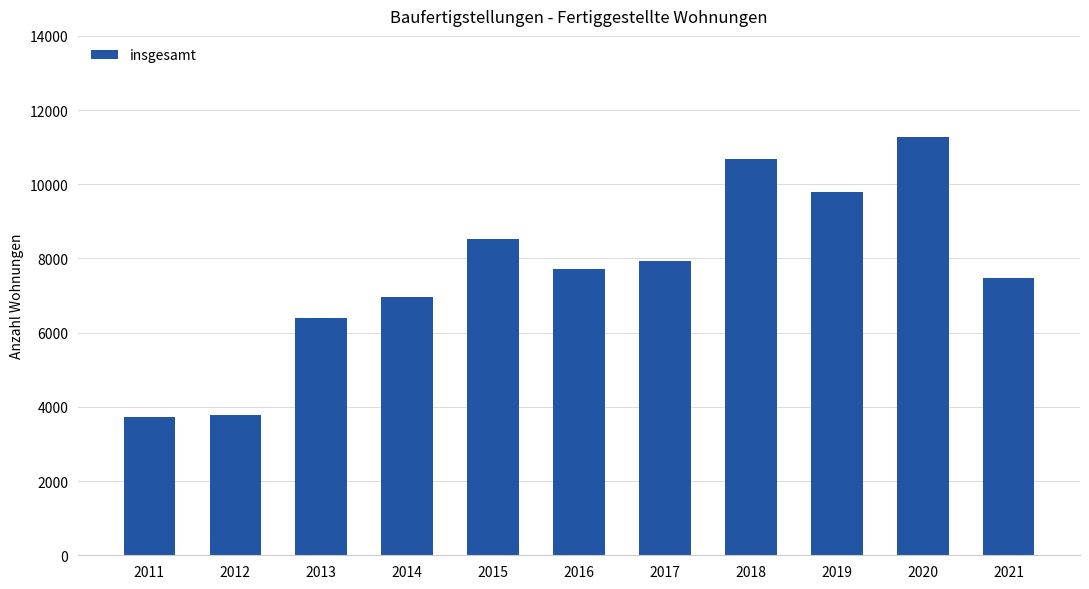

The value at 2015 is 8521. True or false?

True